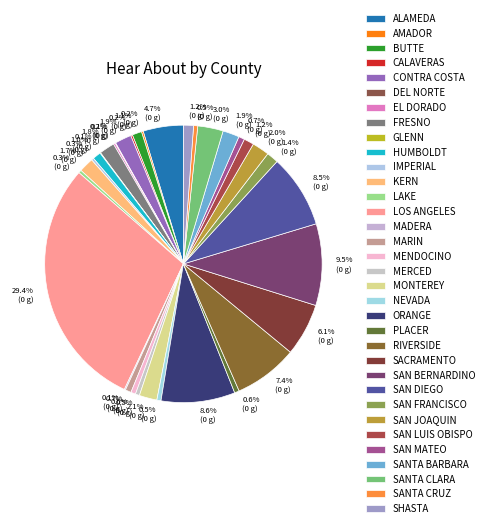

How many slices are in this pie chart?

34